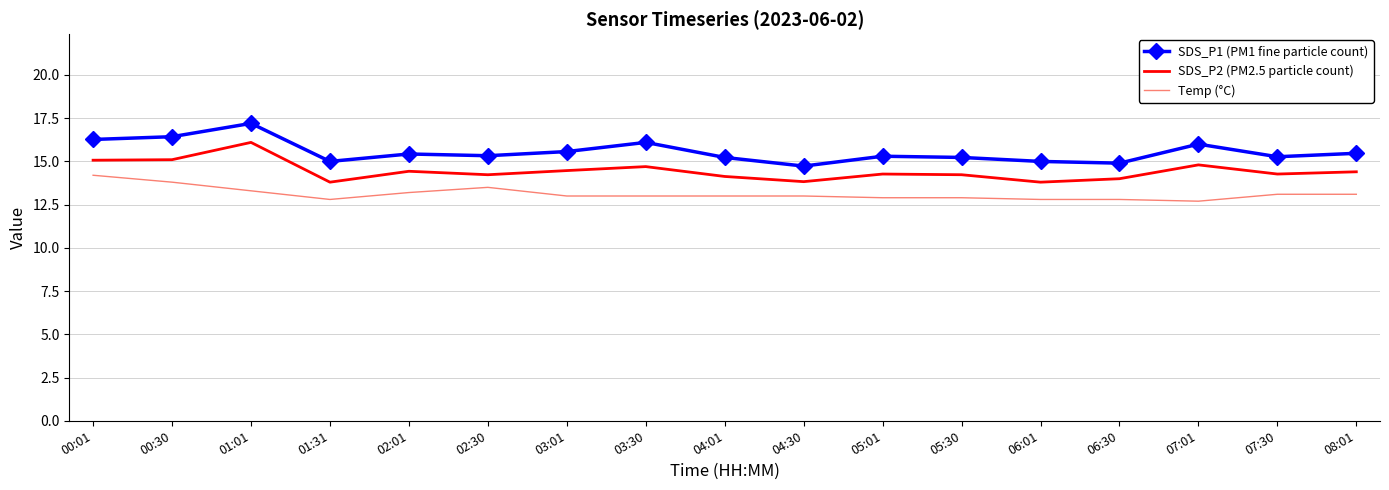

What is the difference between the highest and lowest values at 02:01?

2.2